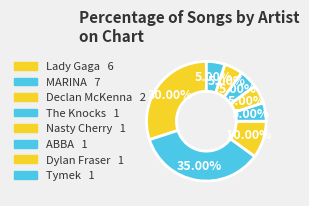

Rank the categories by value from lowest to highest.

The Knocks, Nasty Cherry, ABBA, Dylan Fraser, Tymek, Declan McKenna, Lady Gaga, MARINA